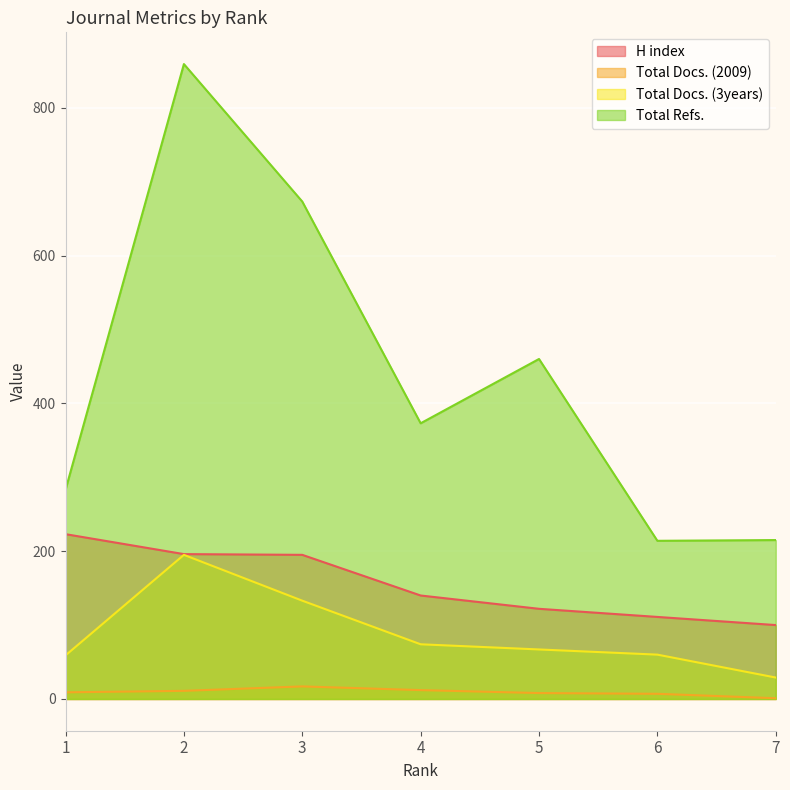

Which series changed the most between 2 and 7?

Total Refs.